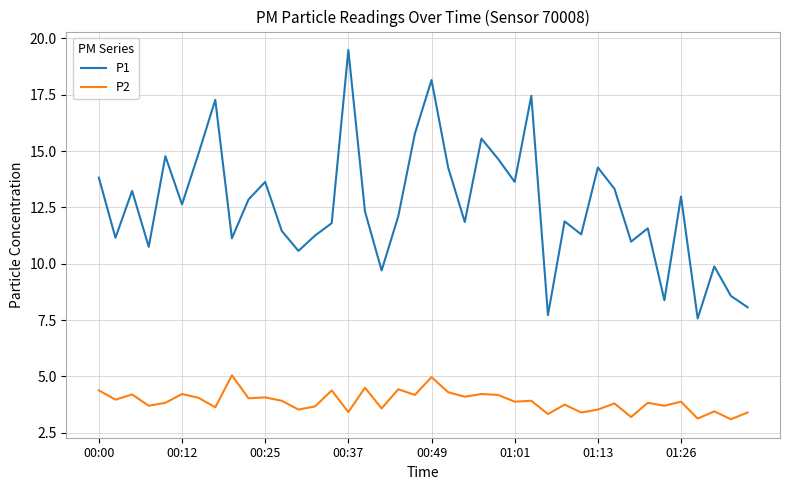

True or false: P1 and P2 cross at least once.

False